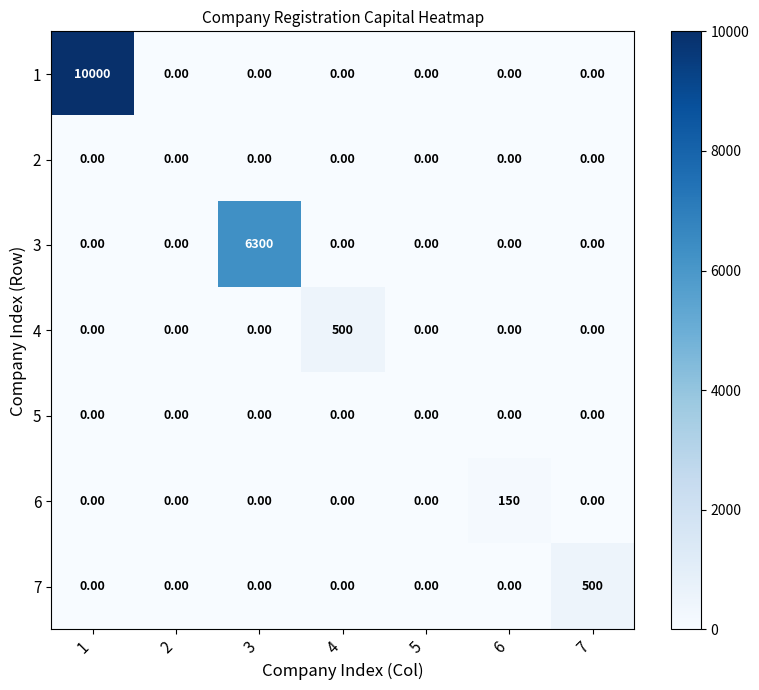

What is the sum of the 3 values at 3 and 5?

6300